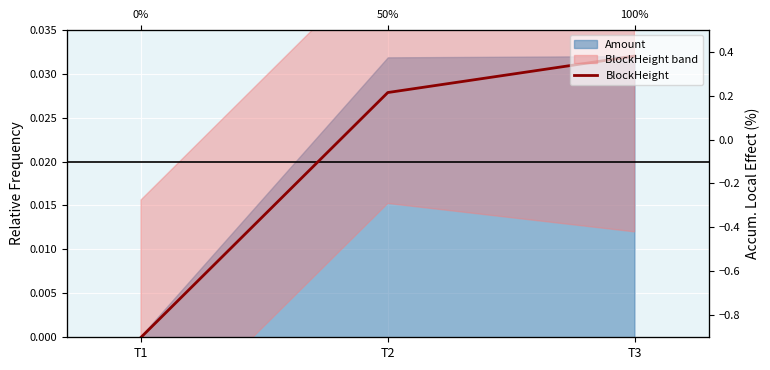

The value of BlockHeight at T2 is 0.0. True or false?

False